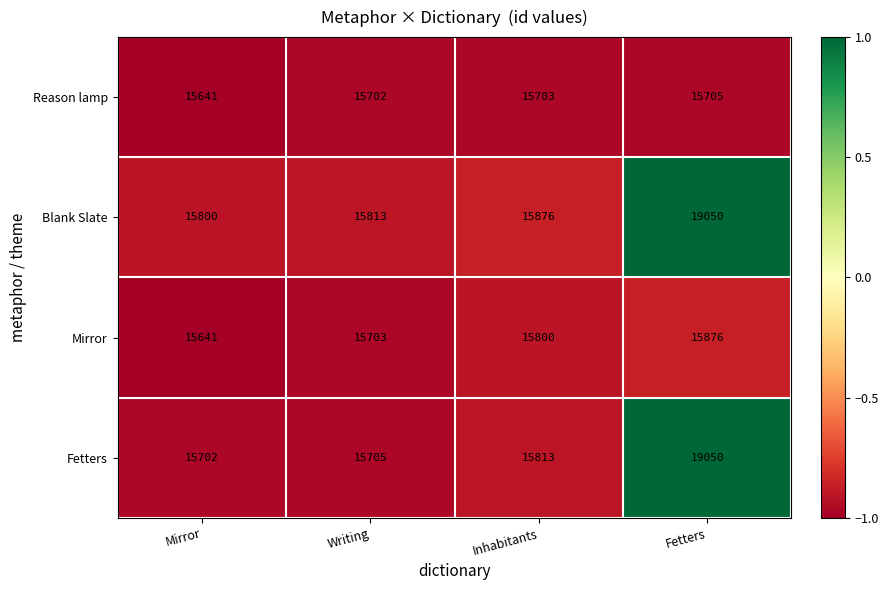

What is the total value across all series at Mirror?

62784